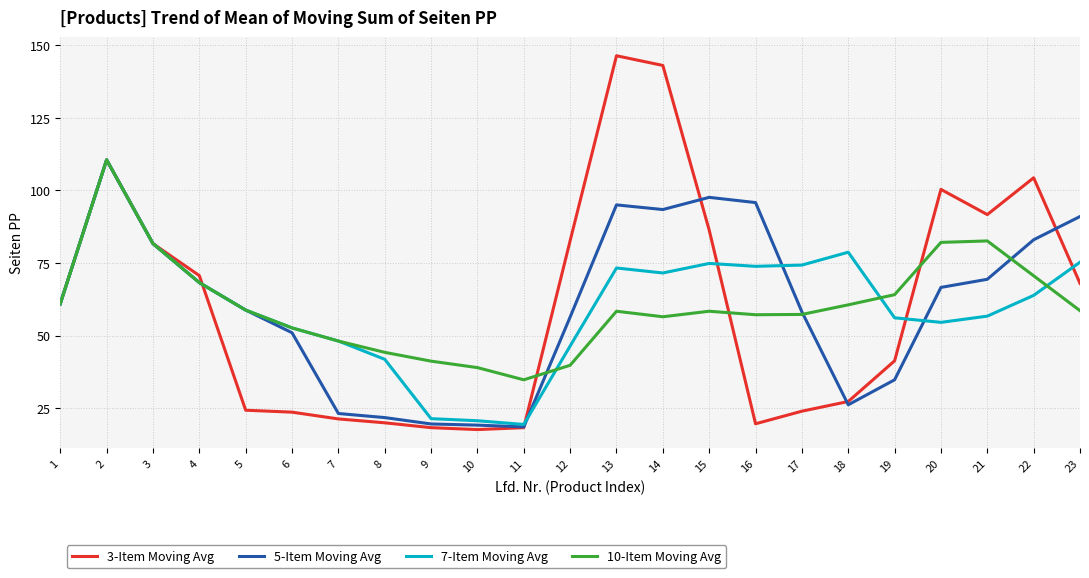

True or false: 5-Item Moving Avg has a value of 41.0 at 23.

False